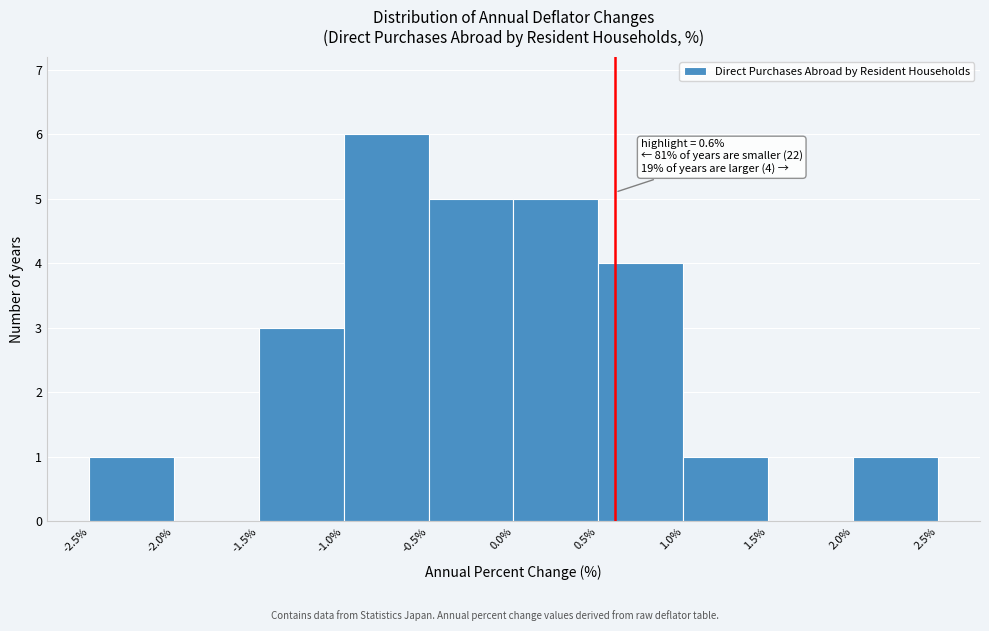

Over which range of the x-axis is the bar tallest?

-1.0% to -0.5%